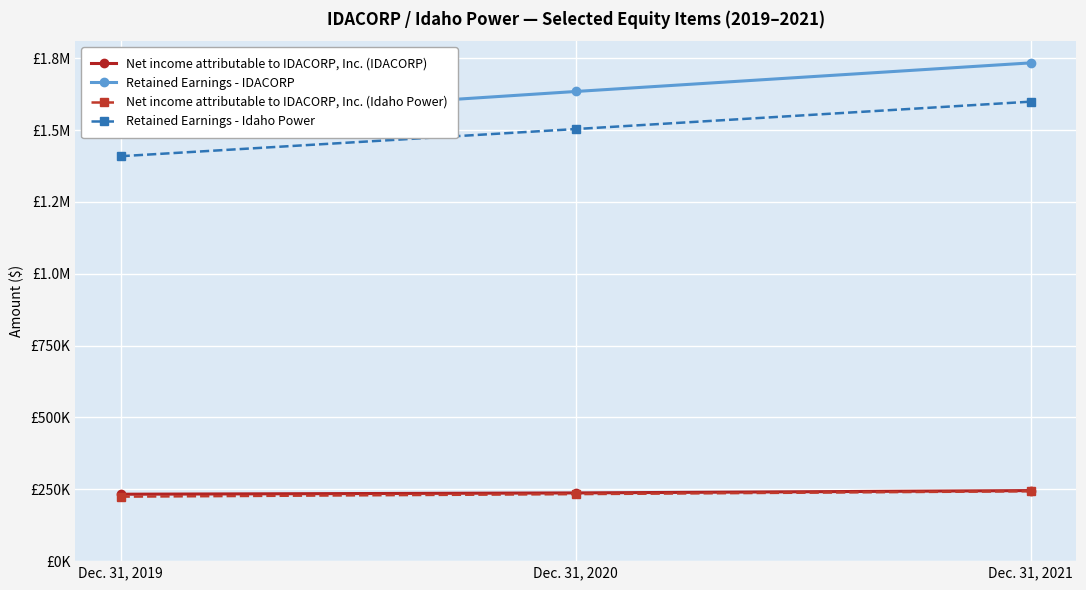

Reading left to right, extract all data points from this chart.

Net income attributable to IDACORP, Inc. (IDACORP): Dec. 31, 2019=232854	Dec. 31, 2020=237417	Dec. 31, 2021=245550
Retained Earnings - IDACORP: Dec. 31, 2019=1531543	Dec. 31, 2020=1634525	Dec. 31, 2021=1734103
Net income attributable to IDACORP, Inc. (Idaho Power): Dec. 31, 2019=224437	Dec. 31, 2020=233235	Dec. 31, 2021=243225
Retained Earnings - Idaho Power: Dec. 31, 2019=1409245	Dec. 31, 2020=1503805	Dec. 31, 2021=1599155